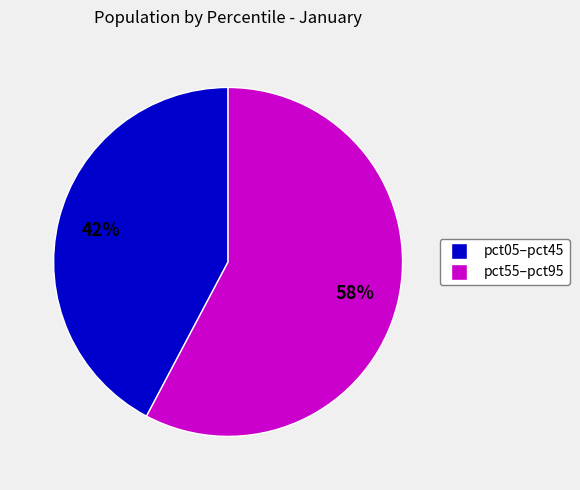

Is the sum of pct05–pct45 and pct55–pct95 greater than half?

Yes